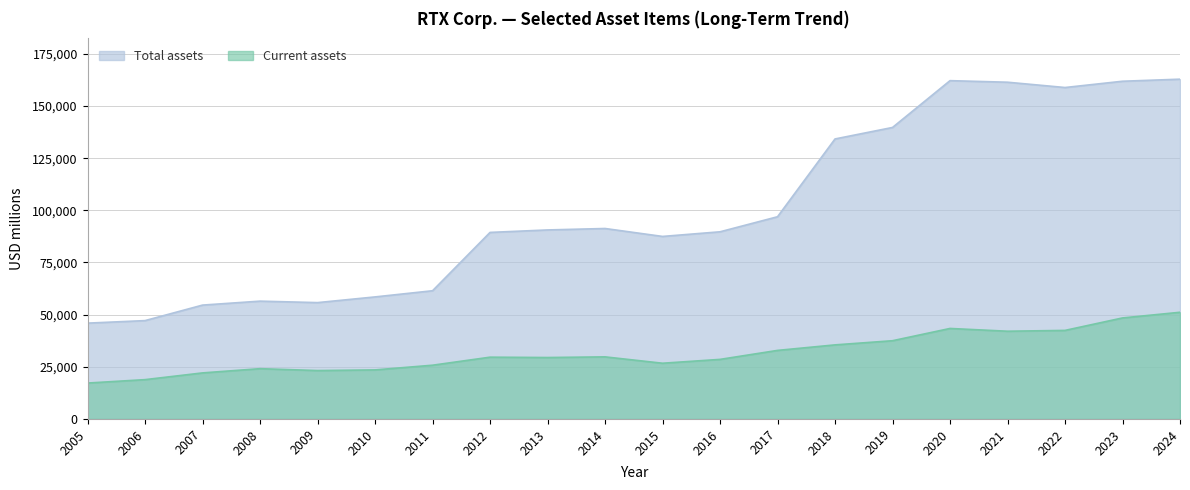

How many distinct data groups are displayed?

2